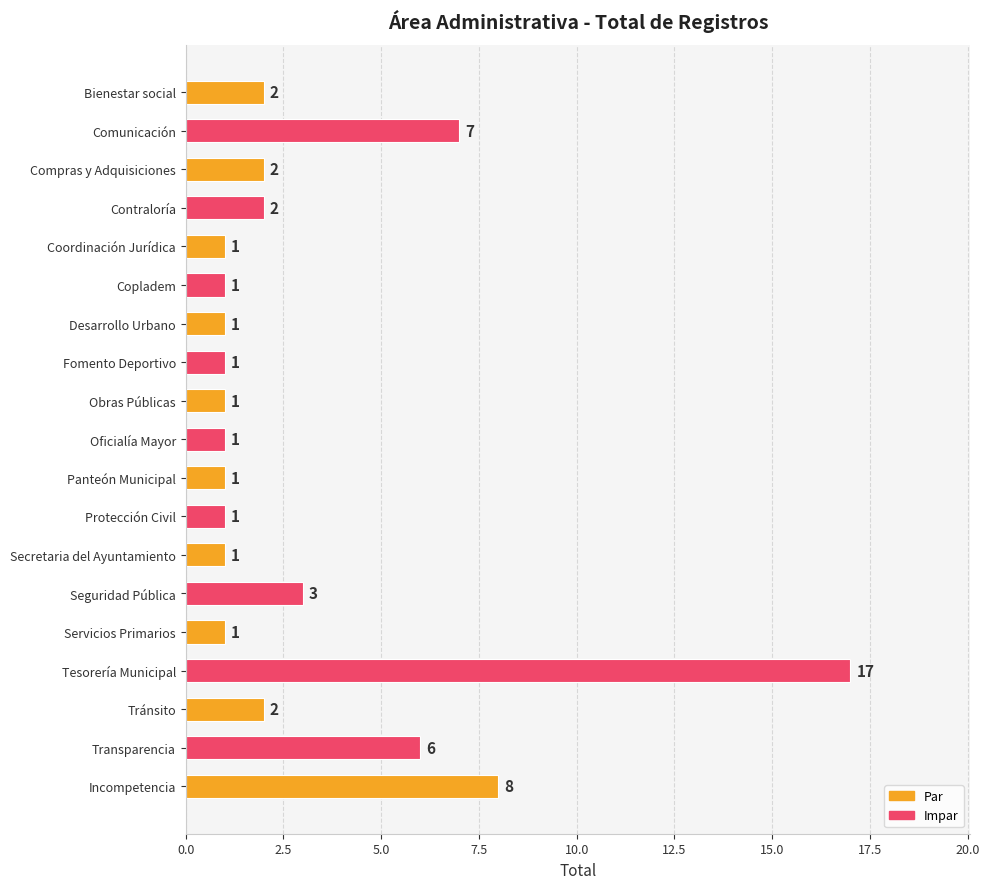

Does the chart contain stacked bars?

No